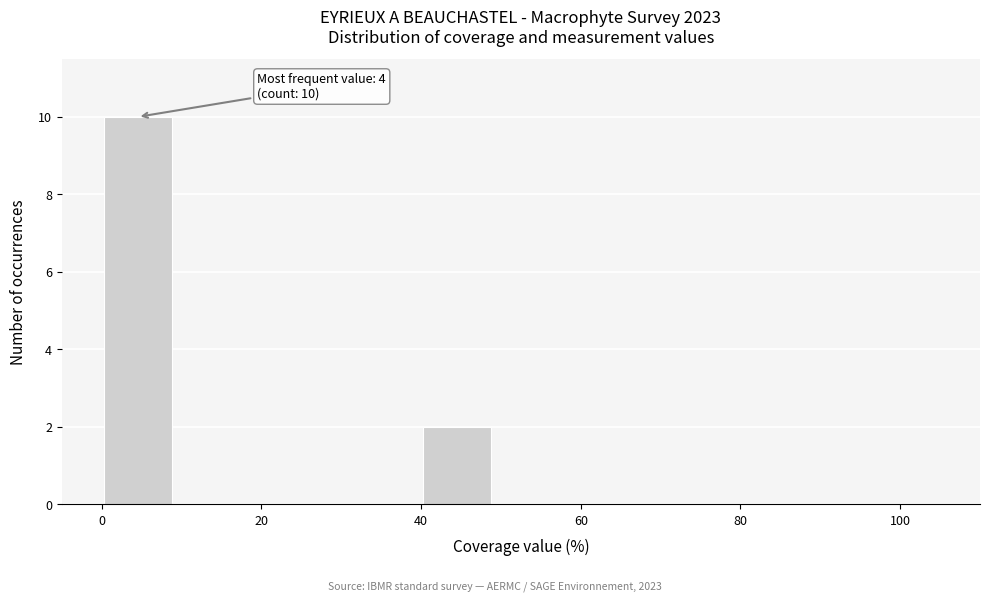

Over which range of the x-axis is the bar tallest?

-0.5 to 9.5